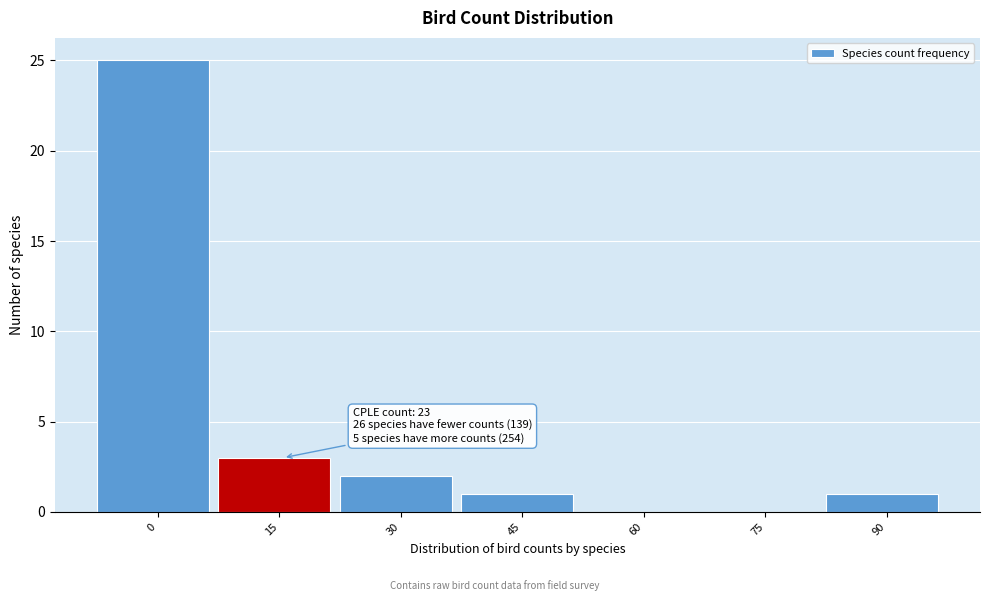

Reading right to left, extract all data points from this chart.

90=1	75=0	60=0	45=1	30=2	15=3	0=25